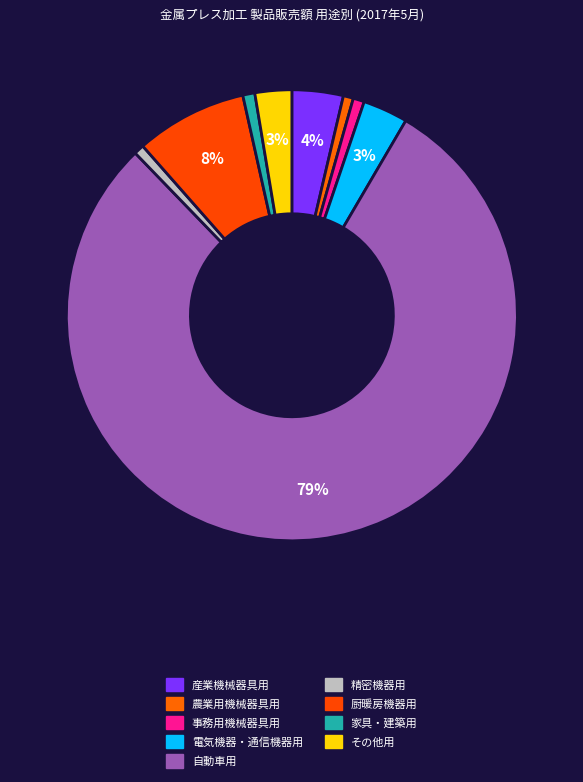

How many segments does this pie chart have?

9